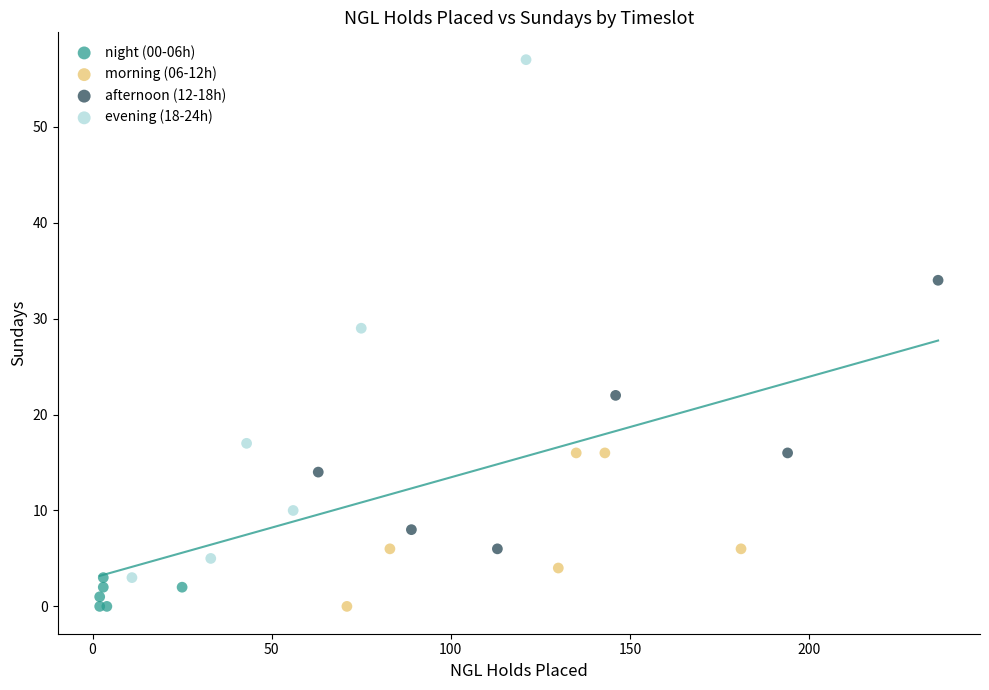

Which series has the widest spread of Y values?

evening (18-24h)